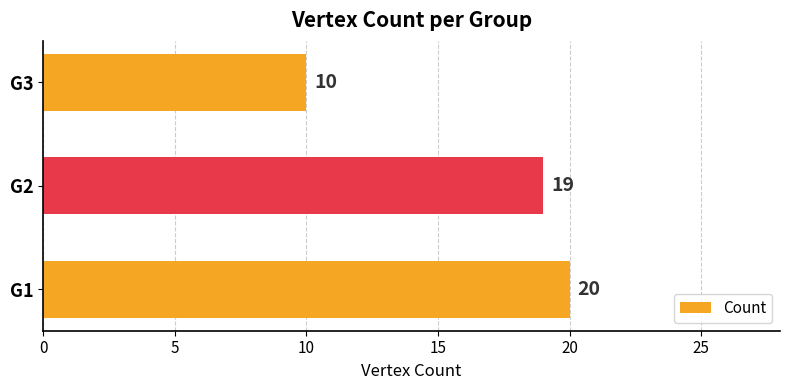

Which category has the lowest value across all series?

G3